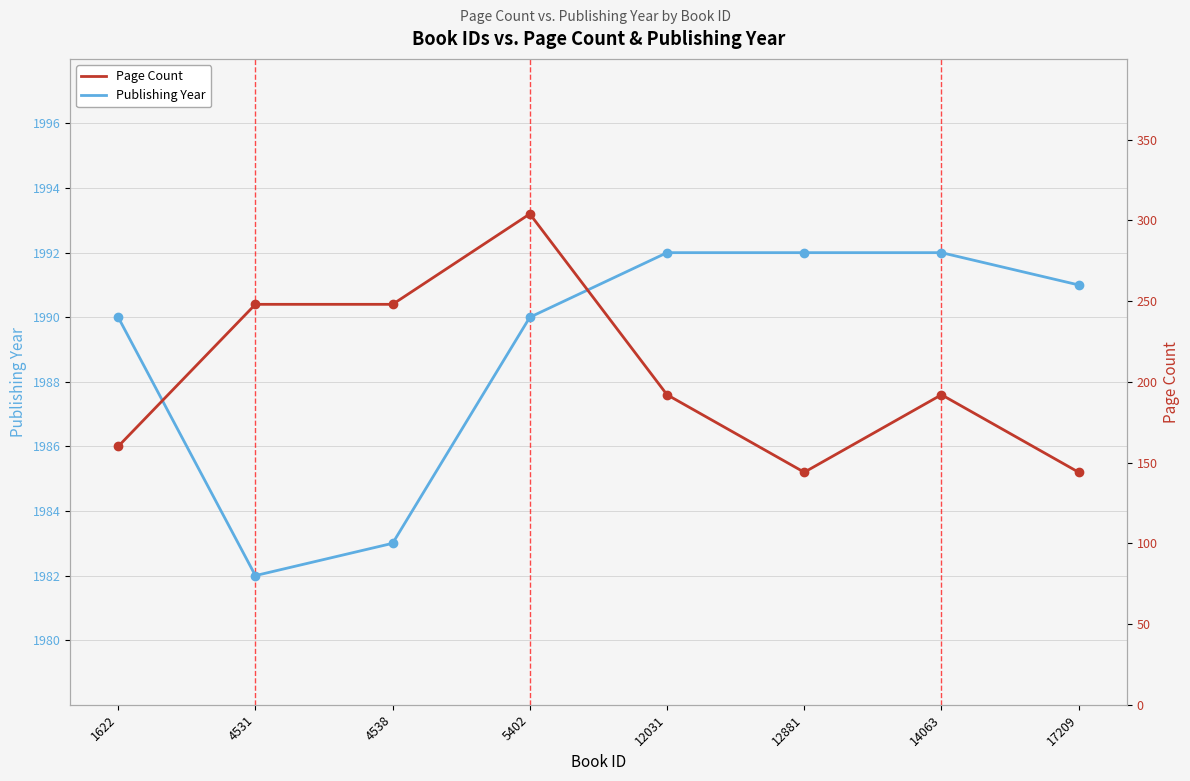

Which has a higher value, 12031 or 5402?

12031